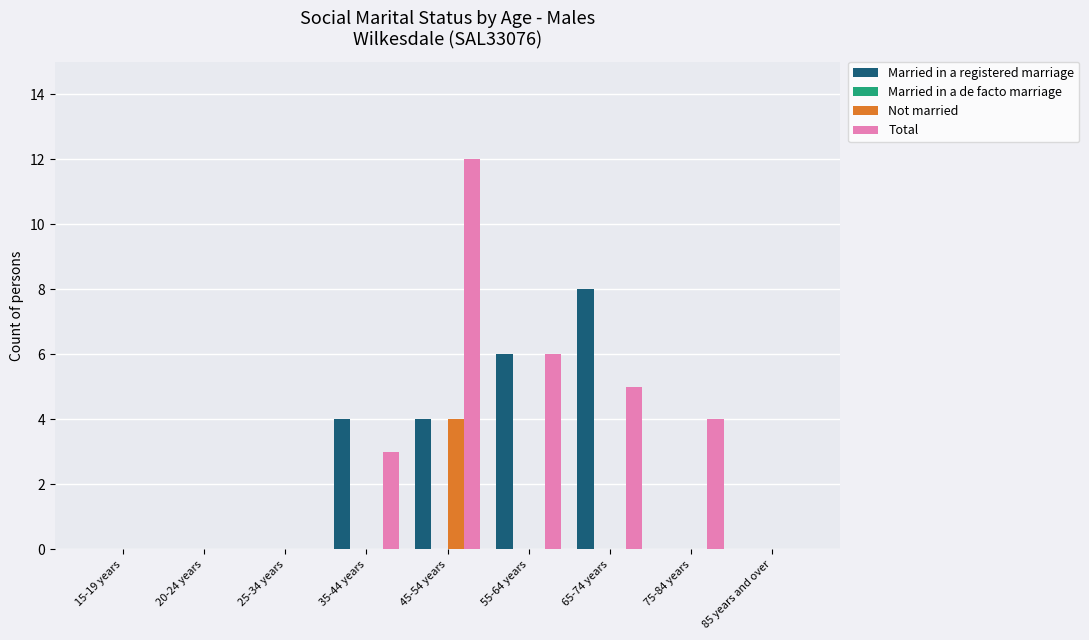

Is it true that Not married equals 0 at 25-34 years?

True